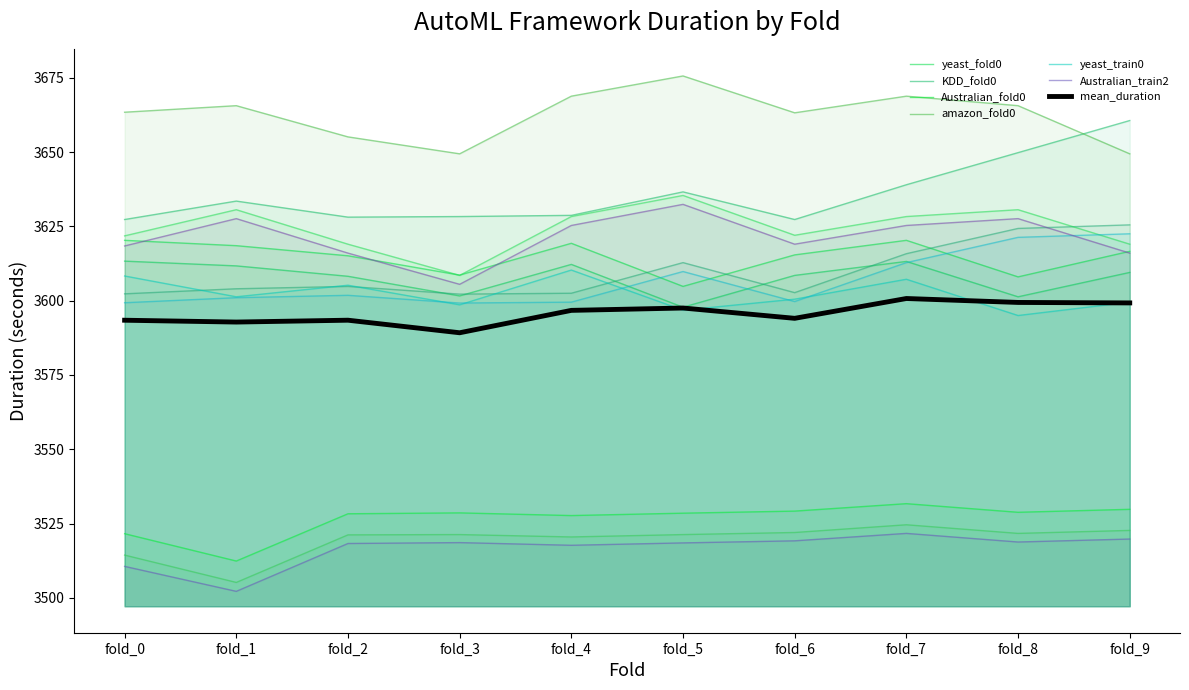

Read the H2OAutoML_1h8c_KDD value at fold_8.

3649.8